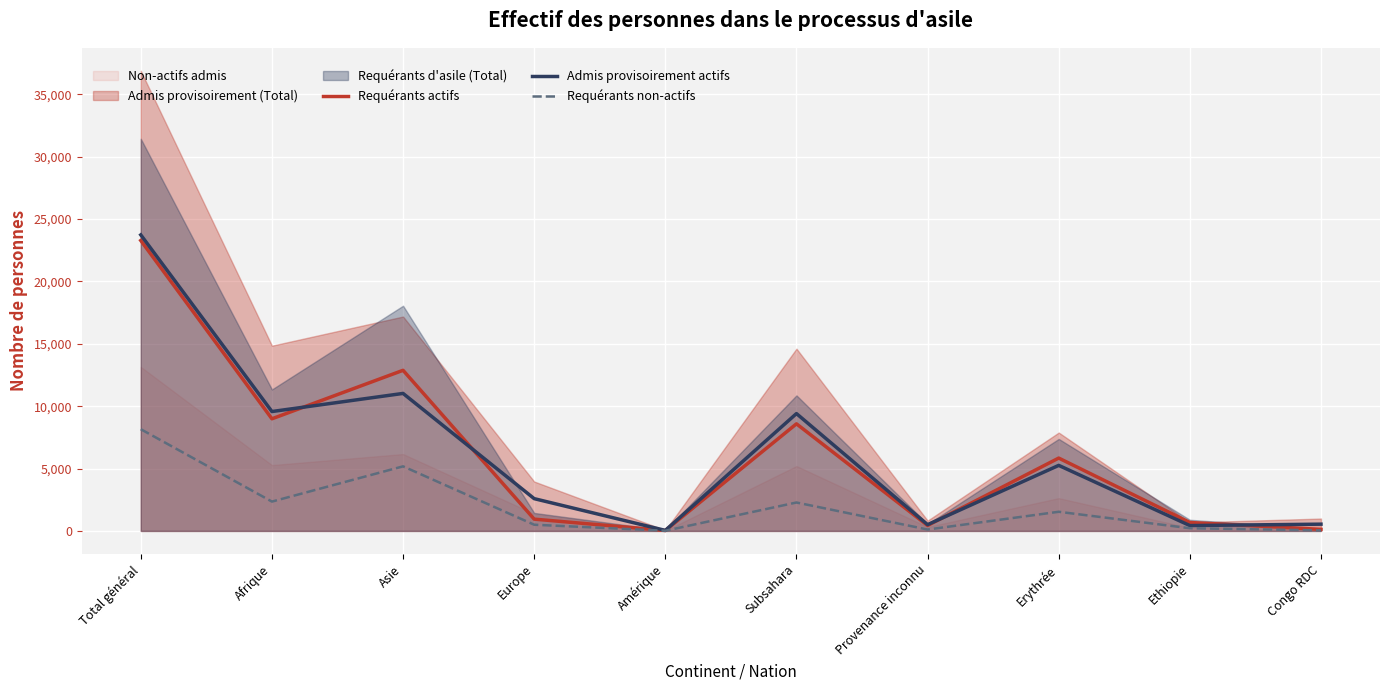

At which label is Admis provisoirement actifs closest to 11886?

Asie